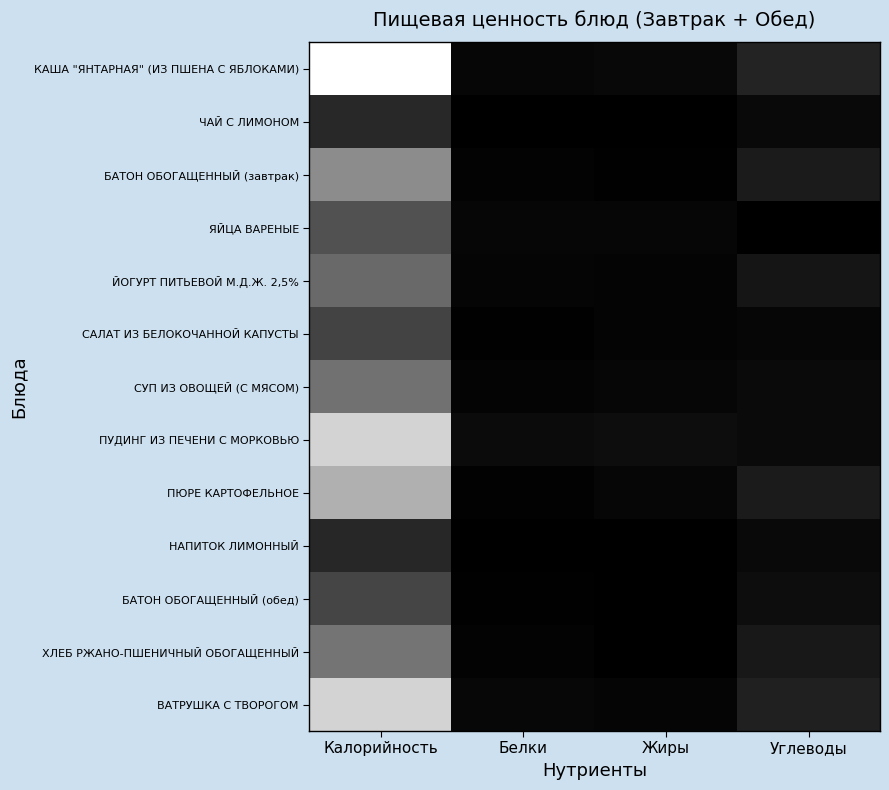

What is the difference between the highest and lowest values at Калорийность?

164.5